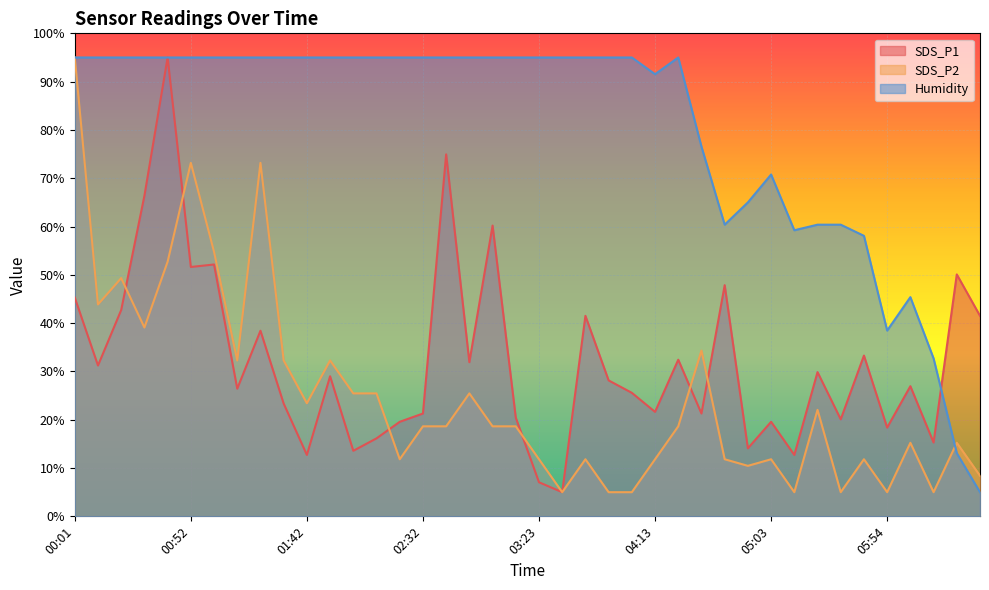

True or false: Humidity has more than 2 points higher than both neighbors.

True